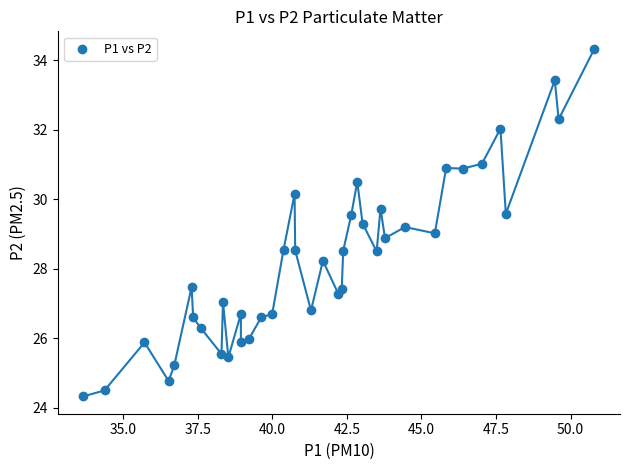

What is the range of Y values (max minus min)?

10.0